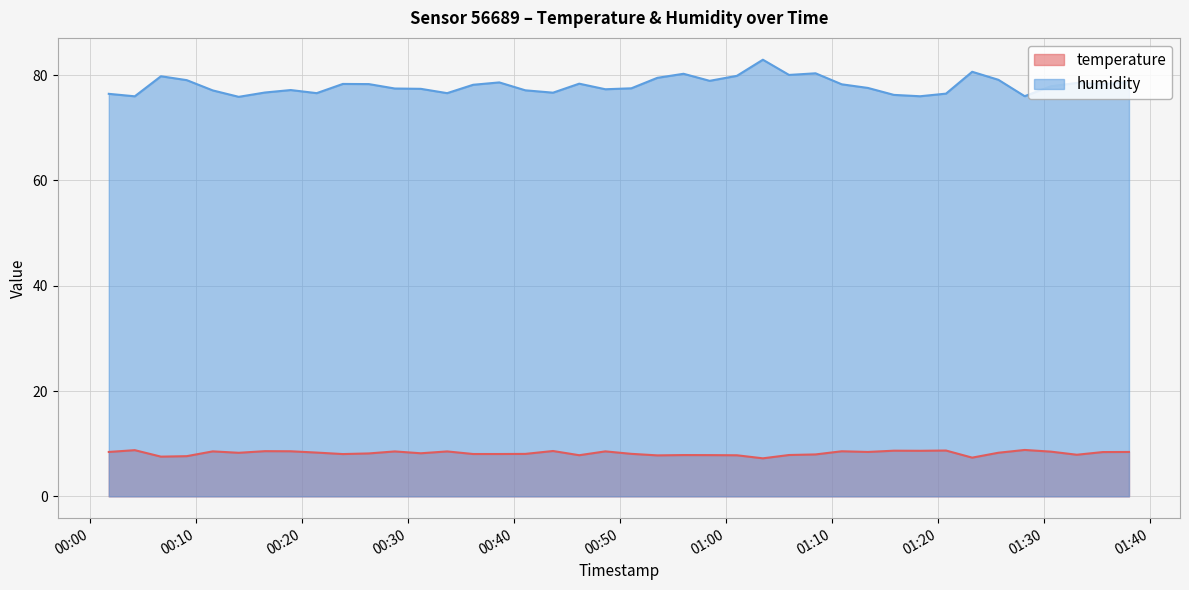

True or false: temperature and humidity intersect in this chart.

False